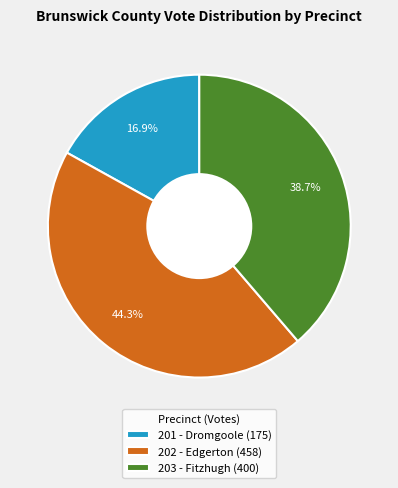

Which category has the smallest portion of the pie?

201 - Dromgoole